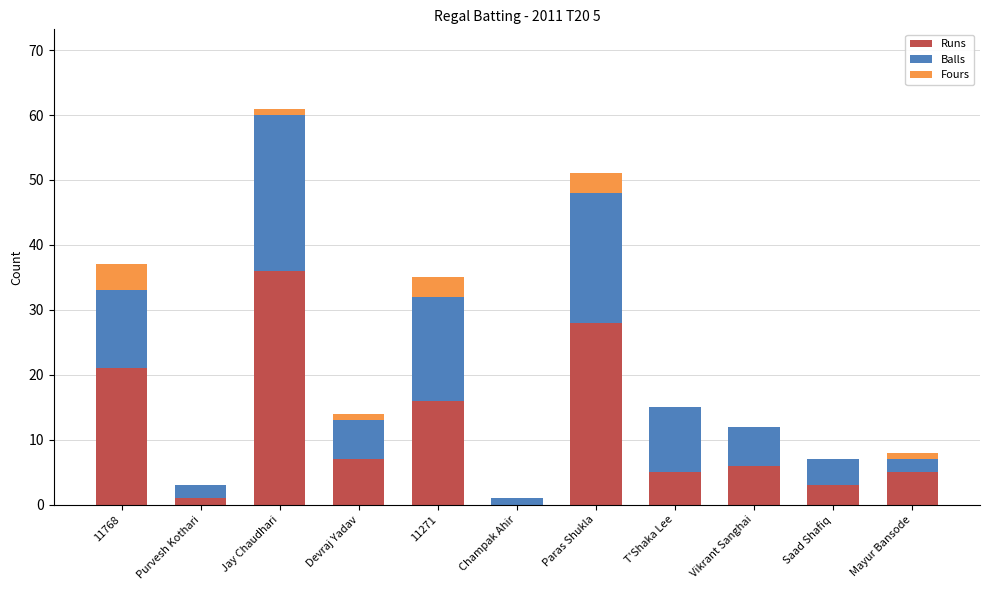

At which category is the sum across all series the highest?

Jay Chaudhari